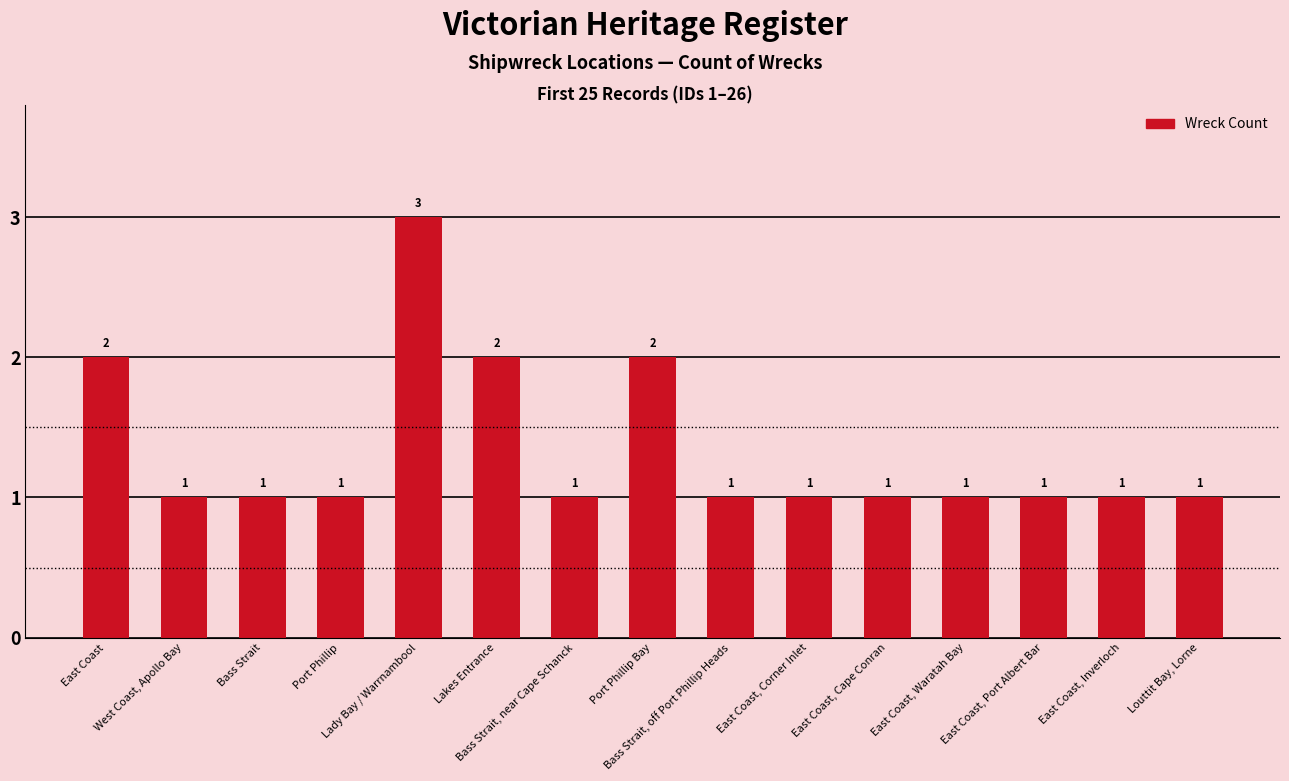

What is the value of the 4th bar from the left?

1